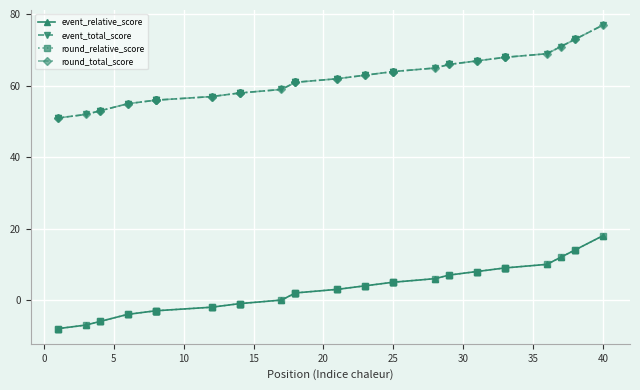

What are all the series names shown in the legend?

event_relative_score, event_total_score, round_relative_score, round_total_score